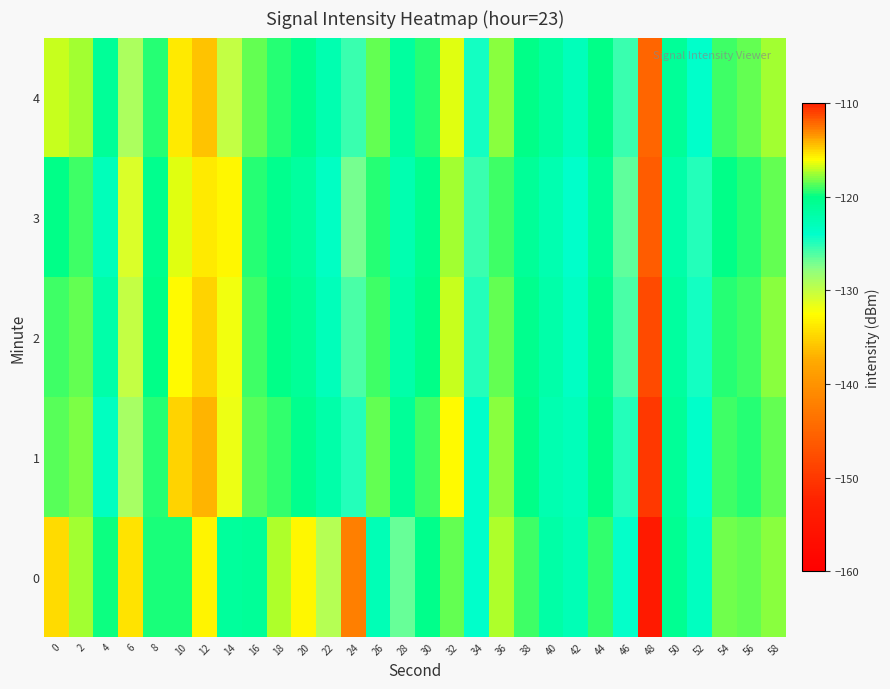

How many series are shown in this chart?

5